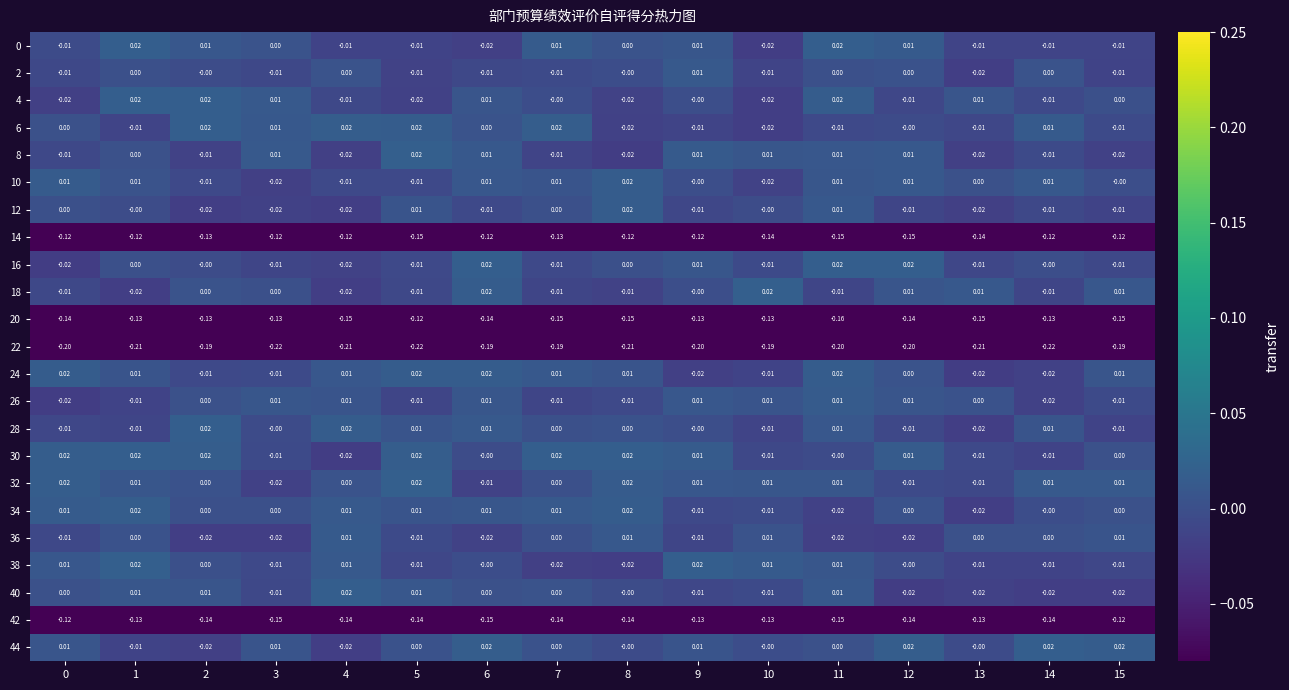

Is the value of 0 at 0 greater than the value of 32 at 15?

No